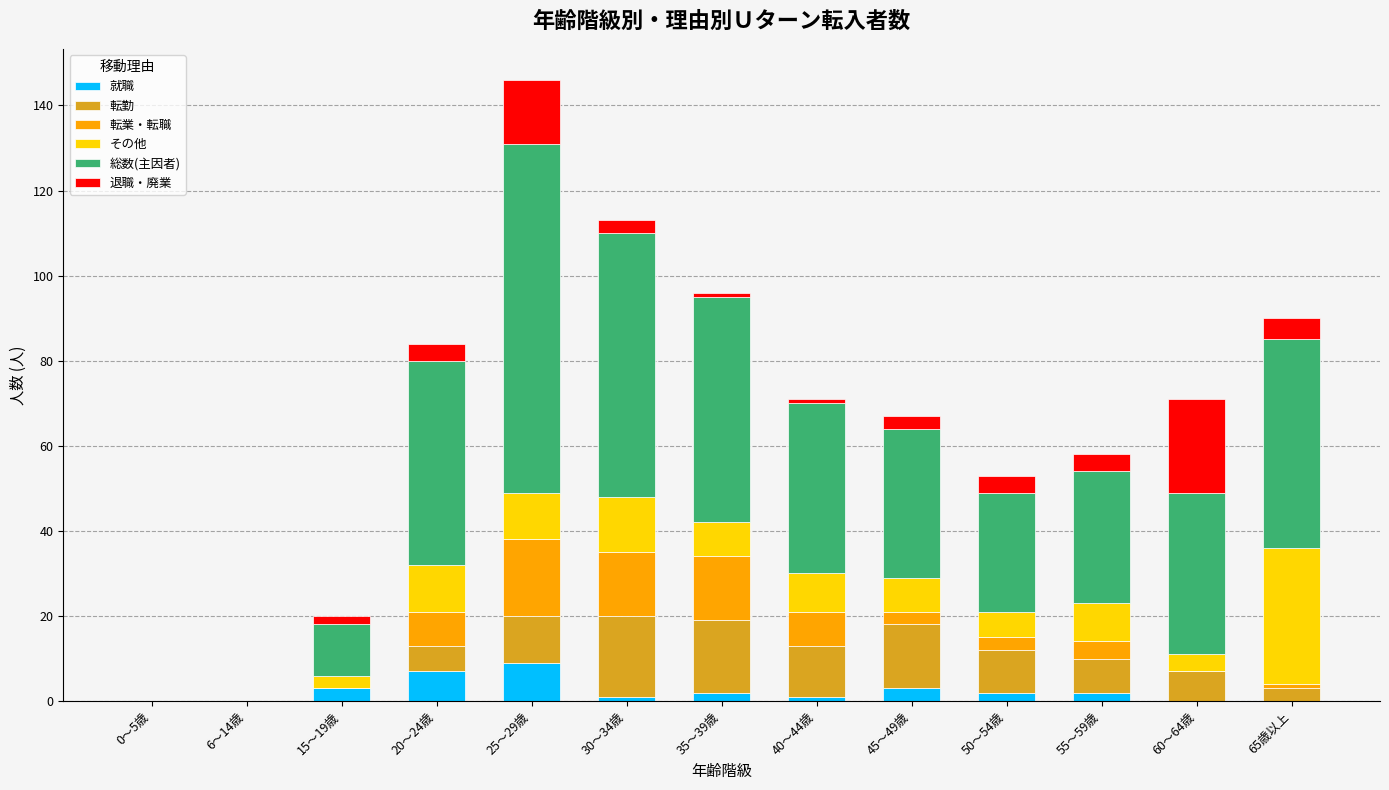

Are the bars horizontal?

No